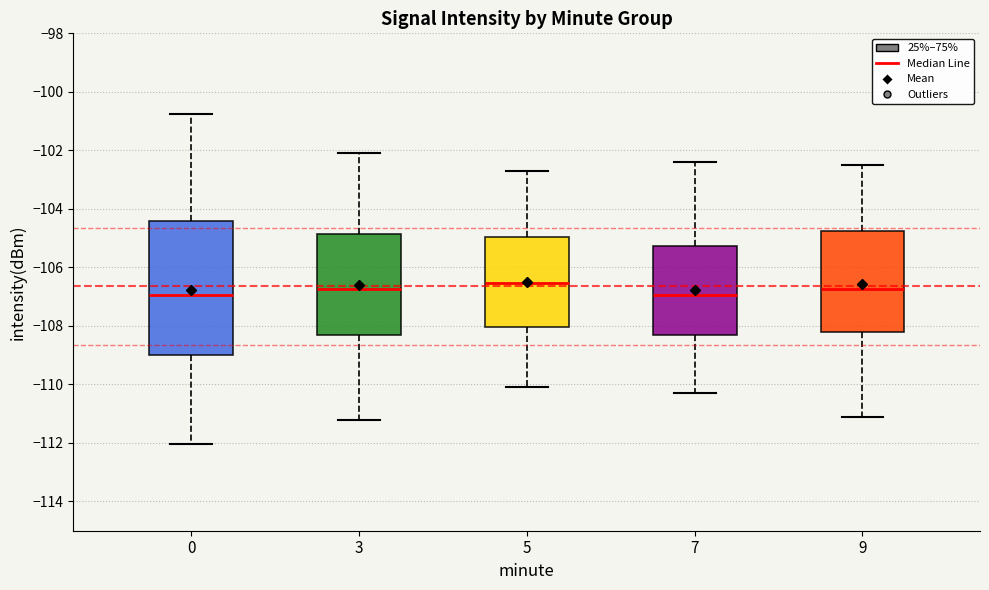

Reading left to right, transcribe this box plot: for each box, give where its median line is, the range the box spans, and where its two whiskers end, as read against the y-axis. The values are not printed on the chart, so give them approximately, as read against the axis.

0: median -107.0, box -109.0 to -104.4, whiskers -112.0 to -100.8
3: median -106.8, box -108.4 to -104.8, whiskers -111.2 to -102.0
5: median -106.6, box -108.0 to -105.0, whiskers -110.0 to -102.6
7: median -107.0, box -108.4 to -105.2, whiskers -110.2 to -102.4
9: median -106.8, box -108.2 to -104.8, whiskers -111.0 to -102.4